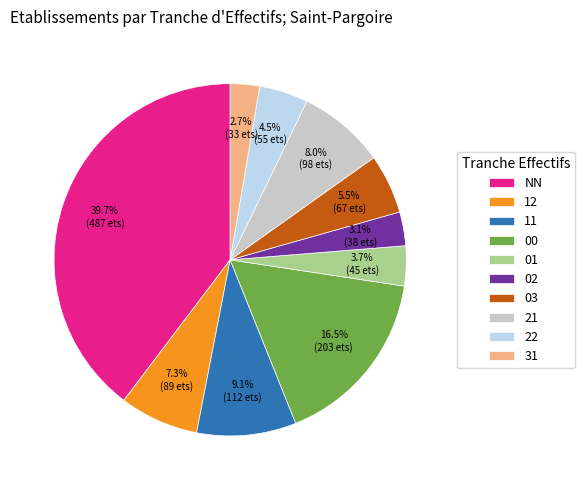

To the nearest percent, what is the average slice percentage?

10%